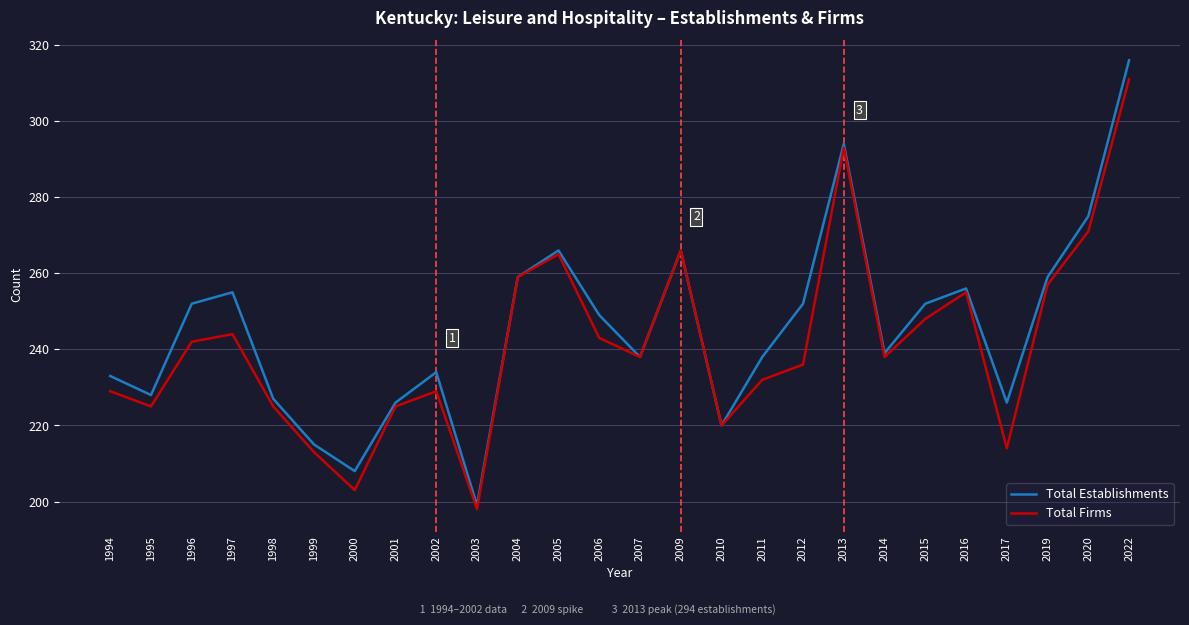

Is it true that Total Establishments equals 220 at 2010?

True